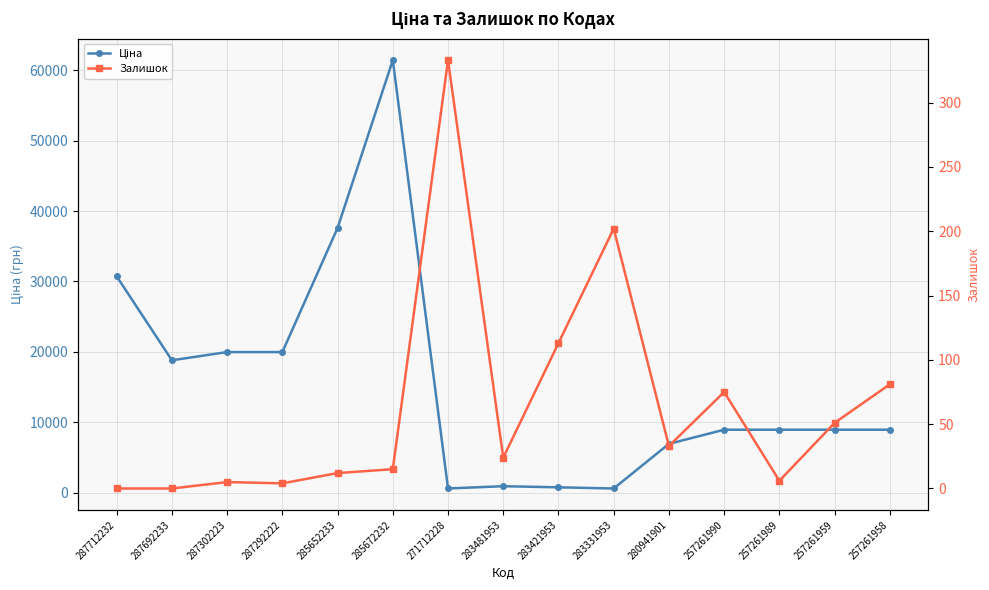

Reading left to right, extract all data points from this chart.

Ціна: 287712232=30717.1	287692233=18796.8	287302223=19964.2	287292222=19964.2	285652233=37593.6	285672232=61434.3	271712228=589.9	283481953=910.4	283421953=752.2	283331953=584.4	280941901=6925.7	257261990=8934.1	257261989=8934.1	257261959=8934.1	257261958=8934.1
Залишок: 287712232=0.0	287692233=0.0	287302223=5.0	287292222=4.0	285652233=12.0	285672232=15.0	271712228=333.0	283481953=24.0	283421953=113.0	283331953=202.0	280941901=33.0	257261990=75.0	257261989=6.0	257261959=51.0	257261958=81.0